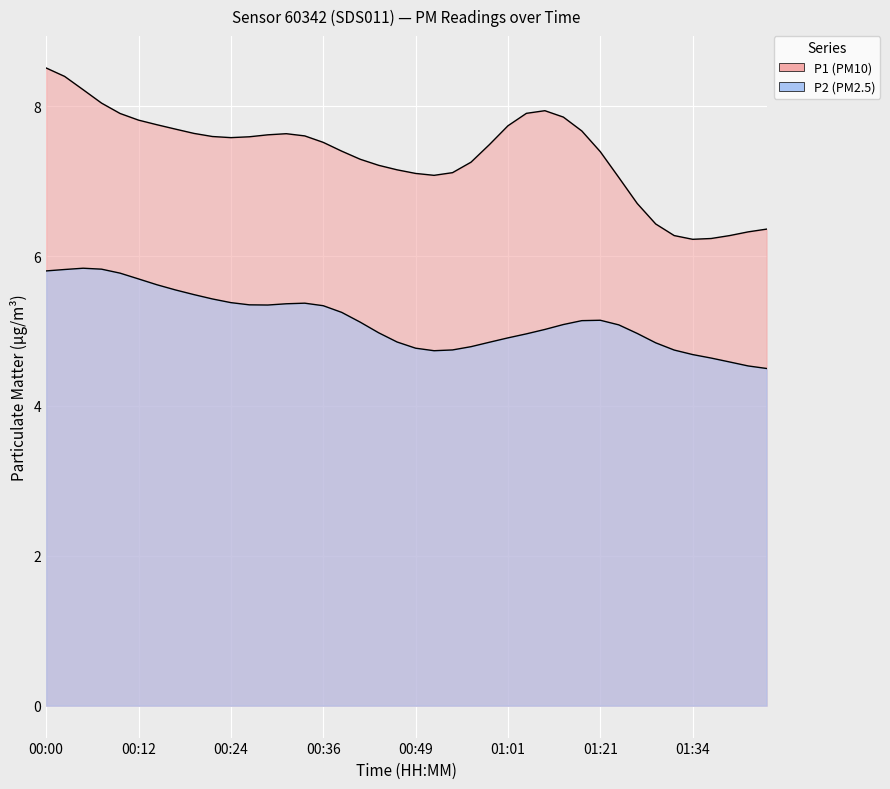

Which series changed the most between 01:24 and 01:34?

P1